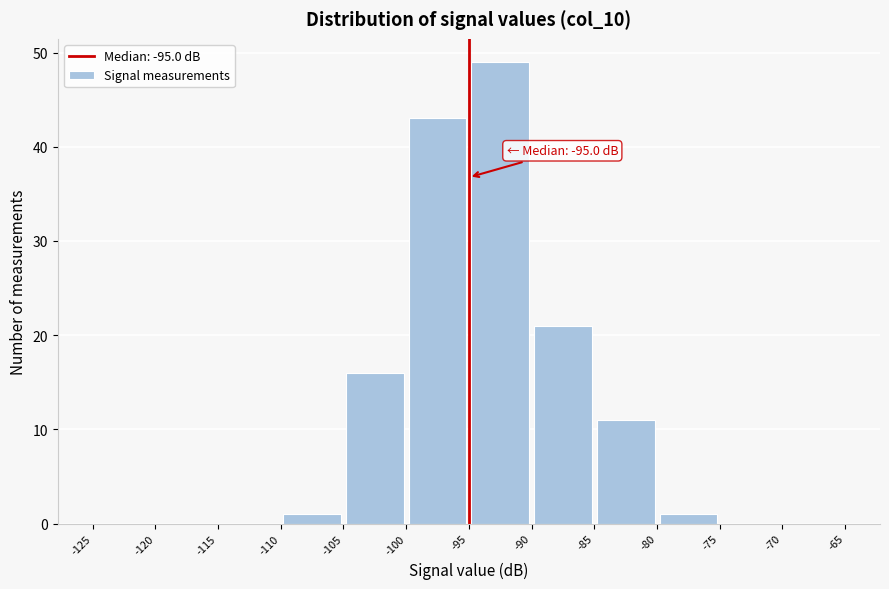

Over which range of the x-axis is the bar tallest?

-95 to -90